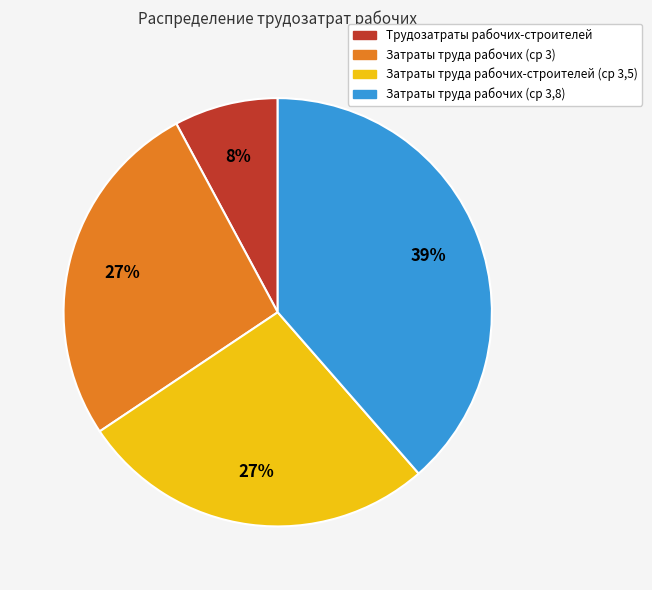

Between Затраты труда рабочих-строителей (ср 3,5) and Затраты труда рабочих (ср 3,8), which is larger?

Затраты труда рабочих (ср 3,8)